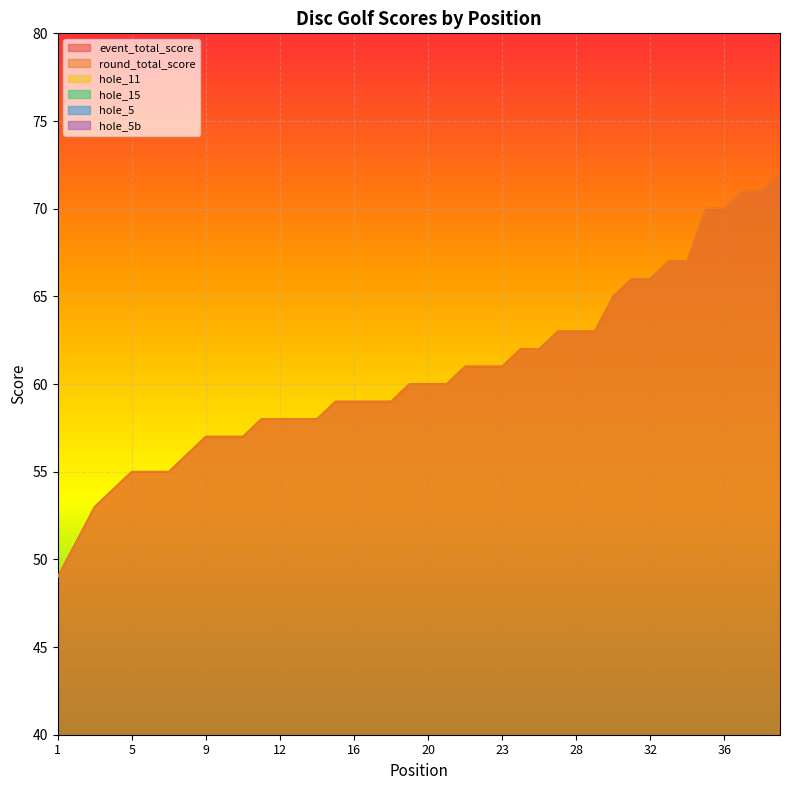

The value of event_total_score at 38 is 71. True or false?

True